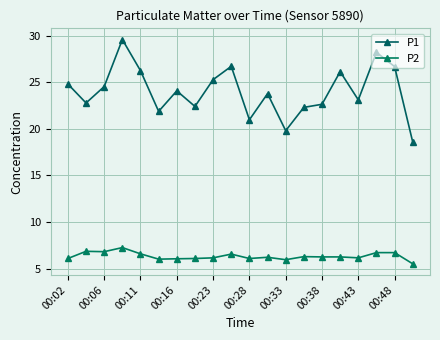

Is this an area chart (filled region under the line)?

No